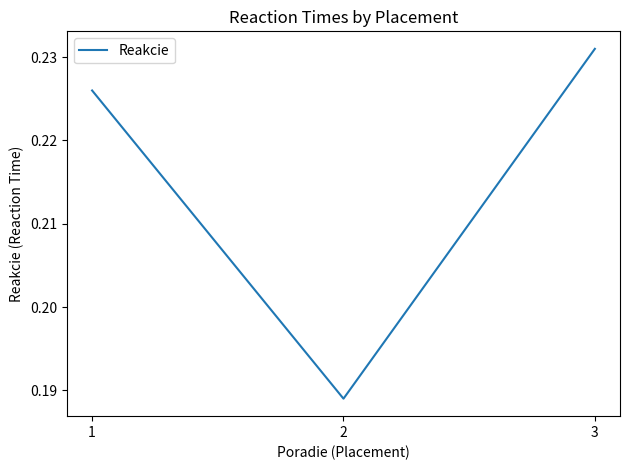

Which category has the highest value across all series?

3